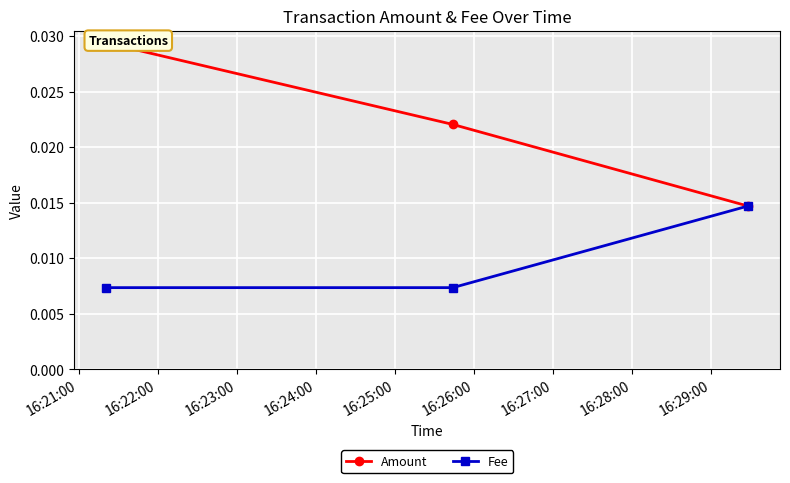

At which label is Fee closest to 0?

16:21:00